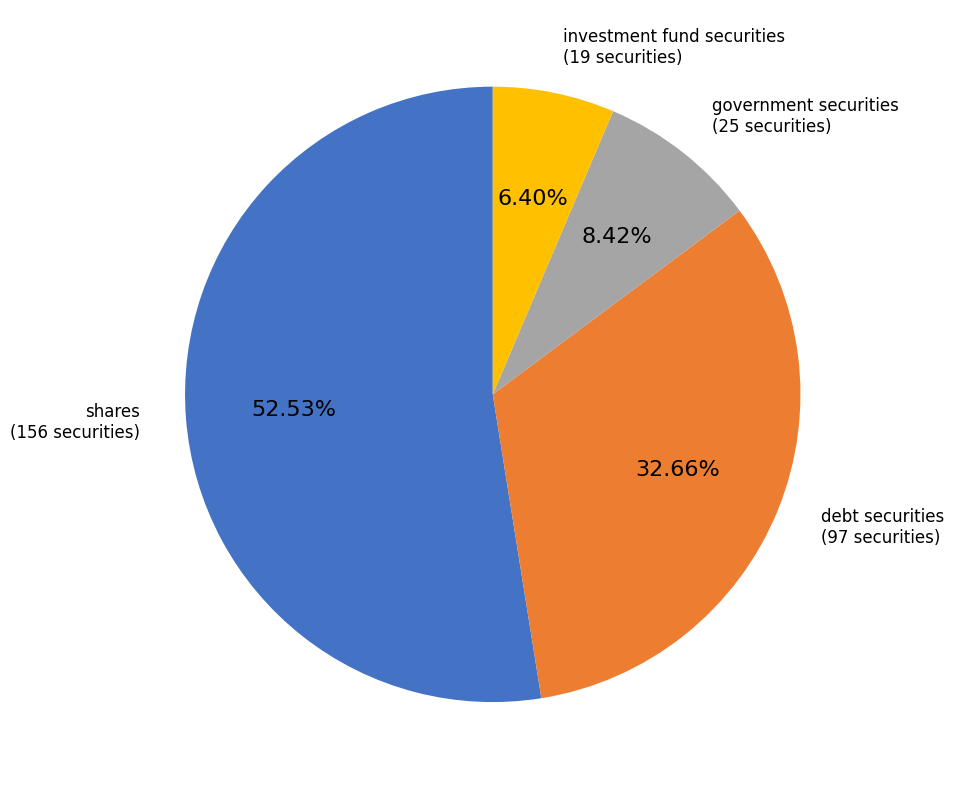

How many slices are in this pie chart?

4